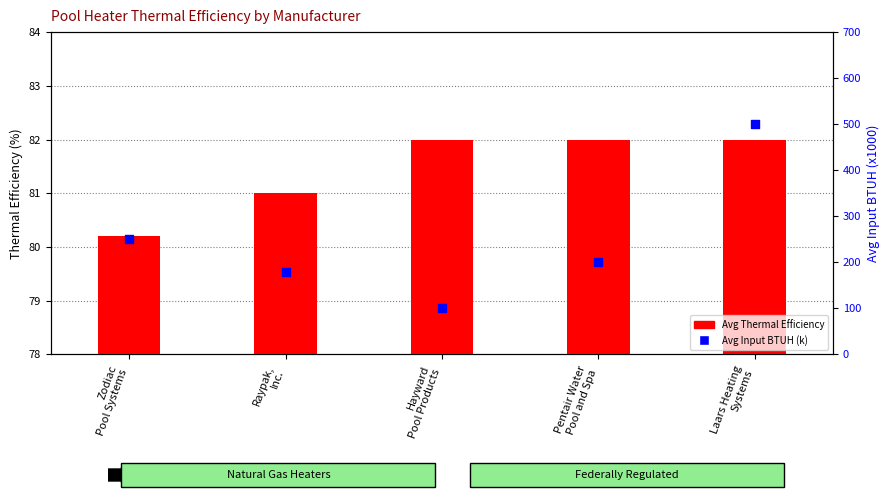

Which series has the largest total across all categories?

Avg Input BTUH (k)